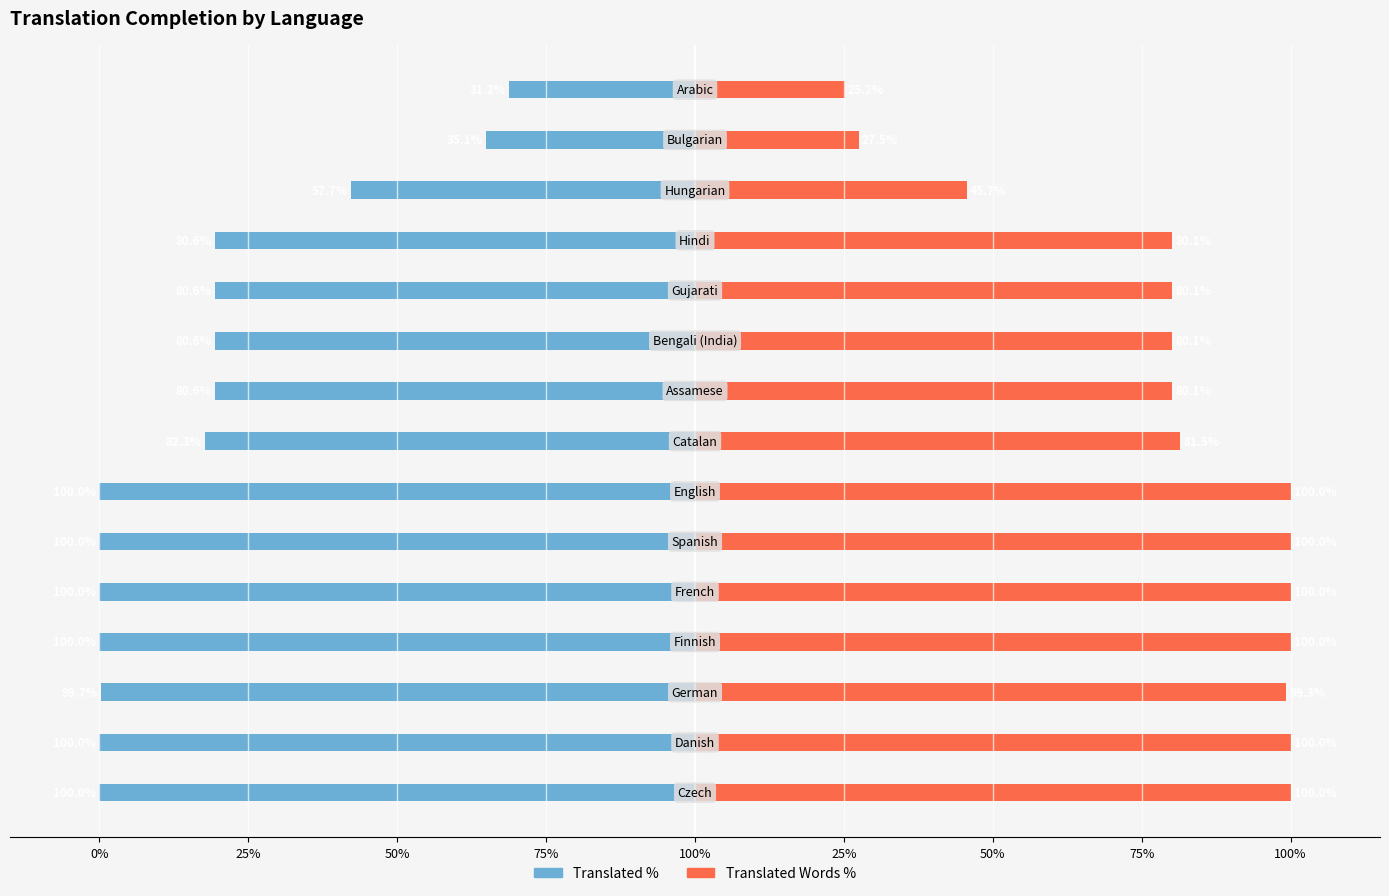

Rank the series by their maximum value, from lowest to highest.

translated_percent, translated_words_percent